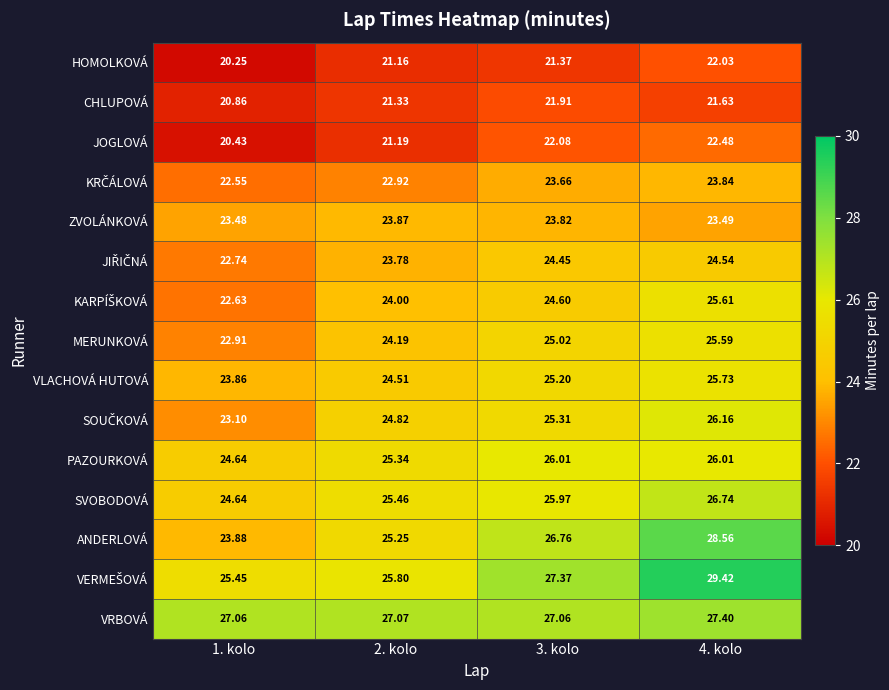

Which series has the largest range (max minus min)?

ANDERLOVÁ